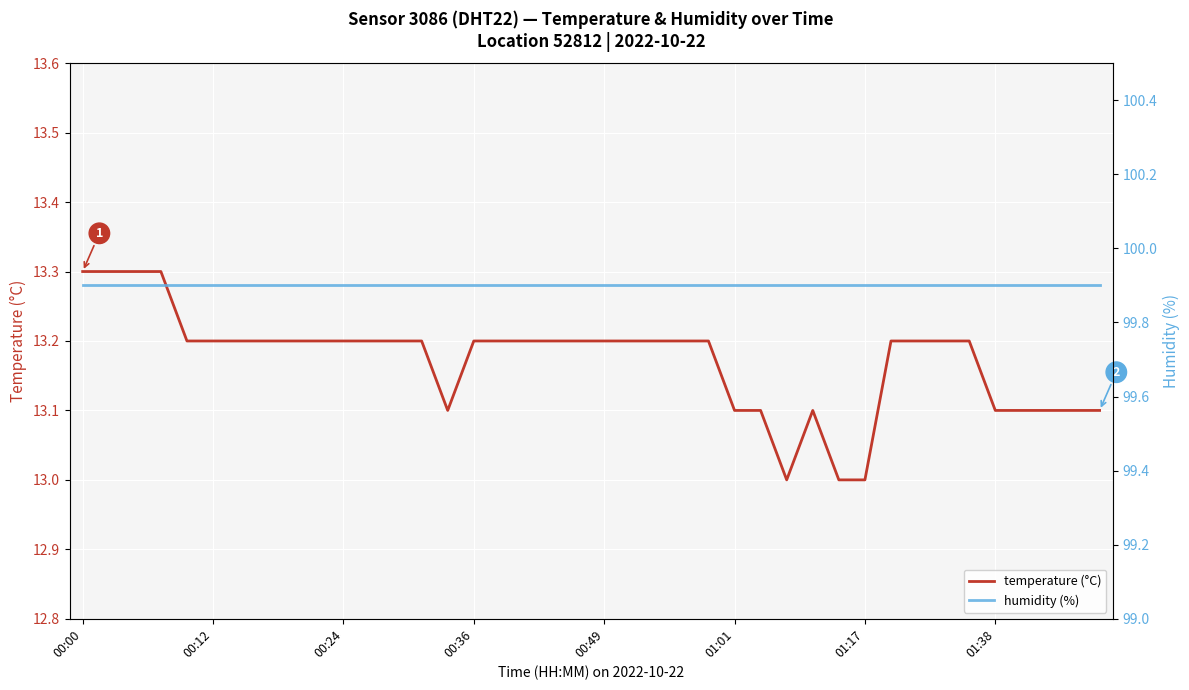

What is the maximum value for temperature (°C)?

13.3